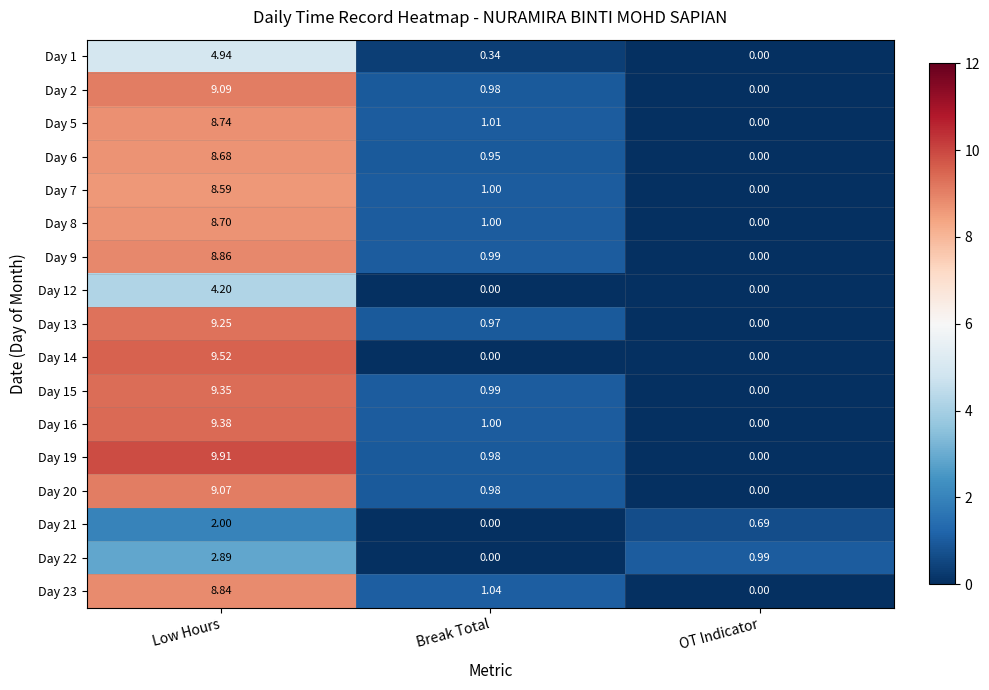

What is the spread (max minus min) of values at Low Hours?

7.9